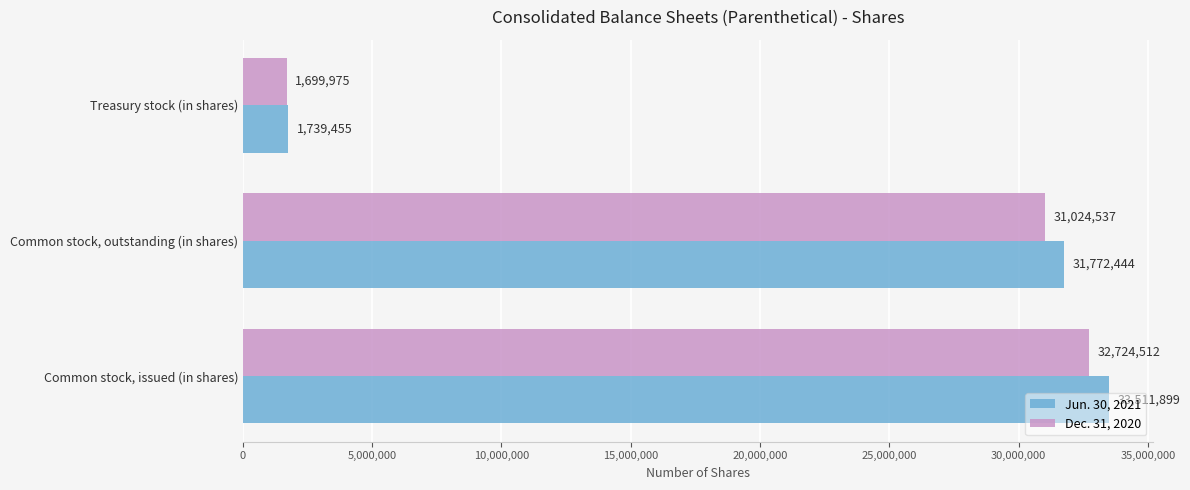

The value of Jun. 30, 2021 at Common stock, issued (in shares) is 33511899. True or false?

True